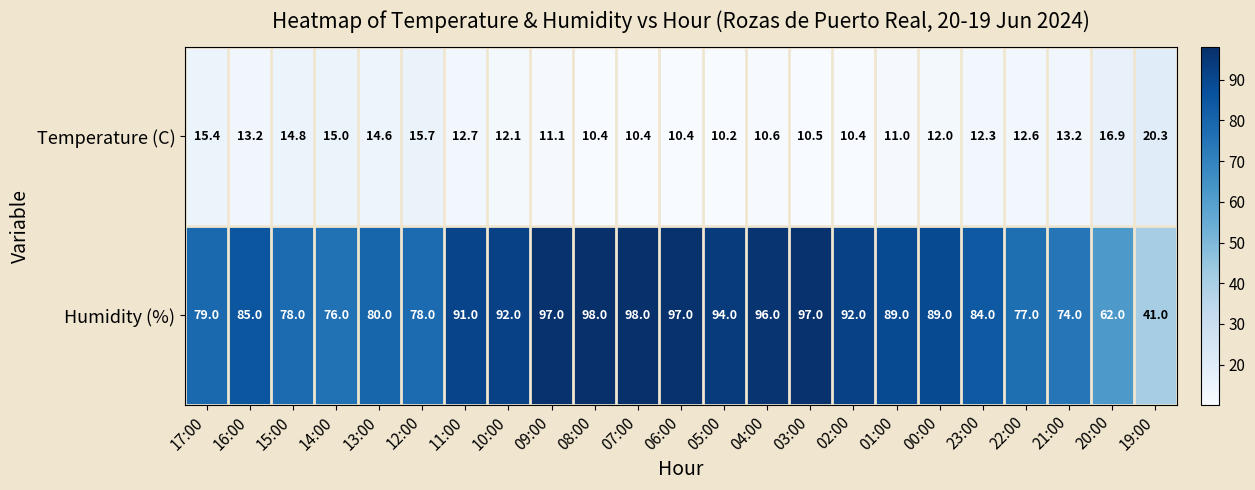

Rank the series by their maximum value, from highest to lowest.

Humidity (%), Temperature (C)